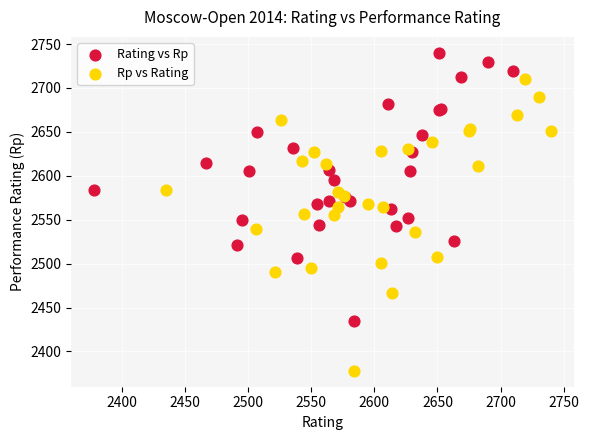

Which series reaches the maximum Y coordinate?

Rating vs Rp